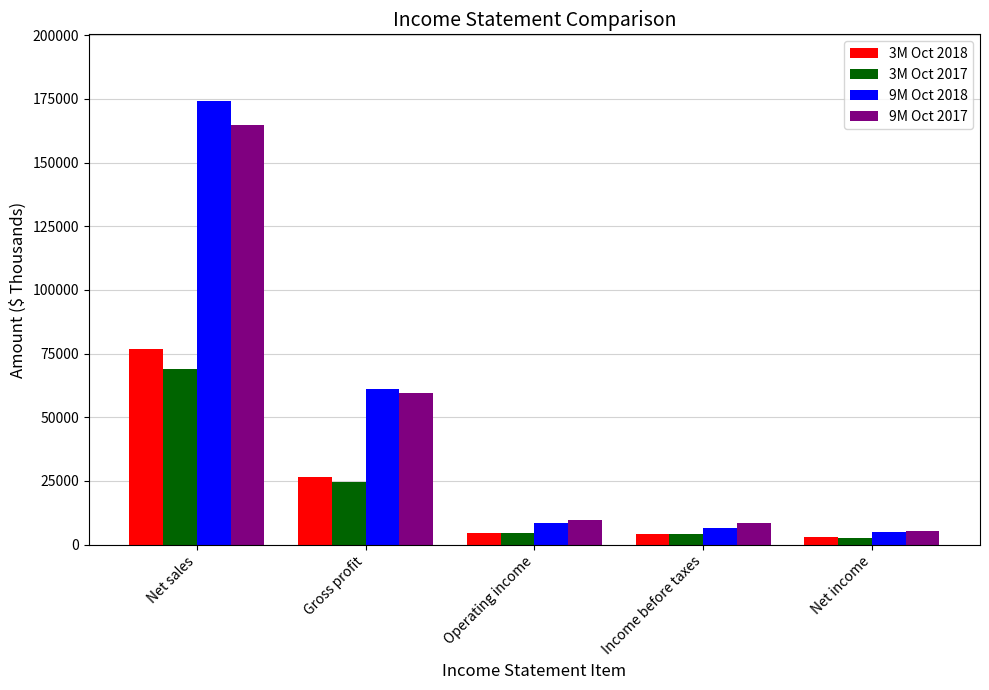

What is the difference between the second highest and minimum values in the 9M Oct 2018 series?

56412